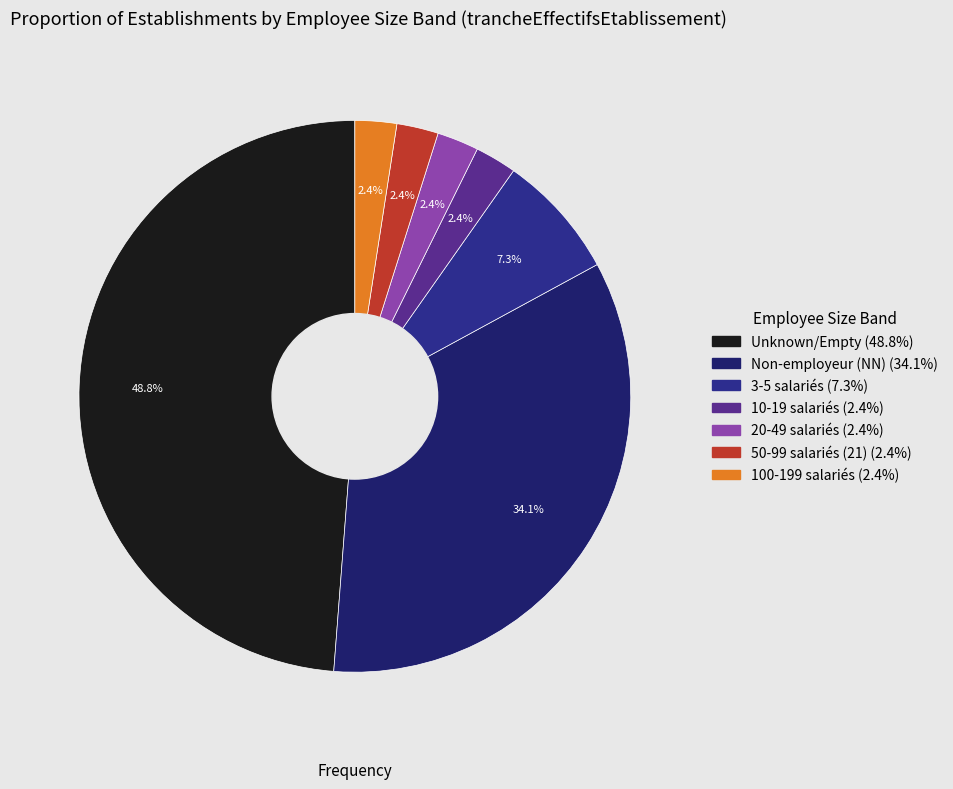

To the nearest percent, what is the average slice percentage?

14%